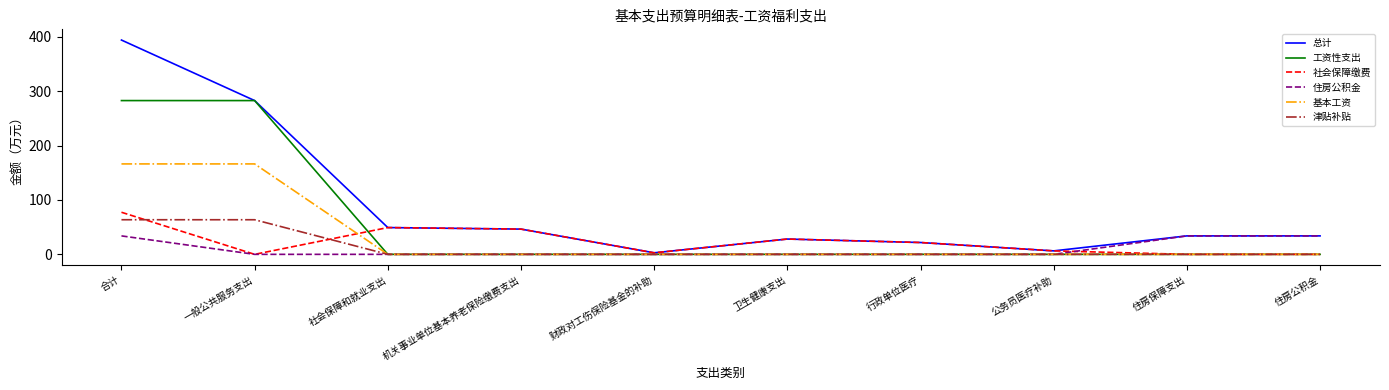

Which series has the largest range (max minus min)?

总计